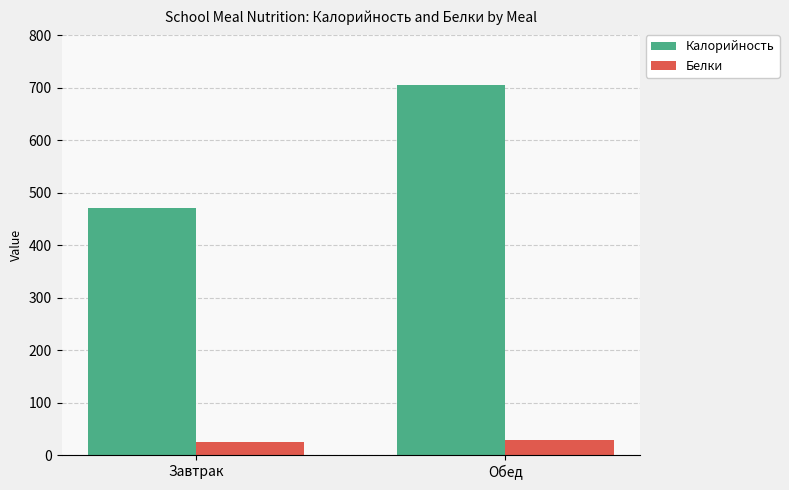

Is it true that Калорийность equals 470.7 at Завтрак?

True